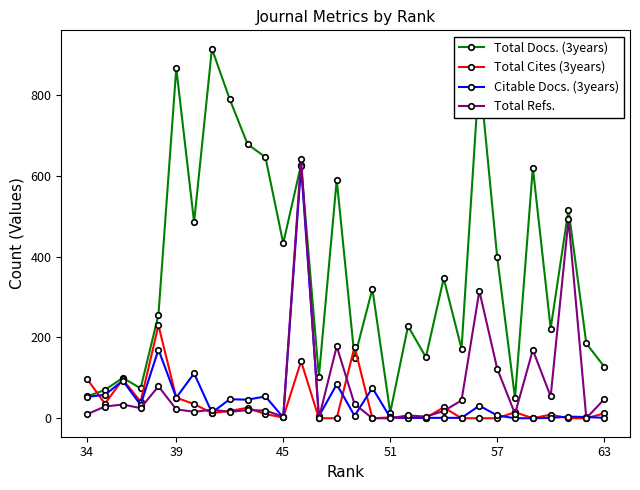

True or false: Total Cites (3years) has a value of 2 at 51.

True